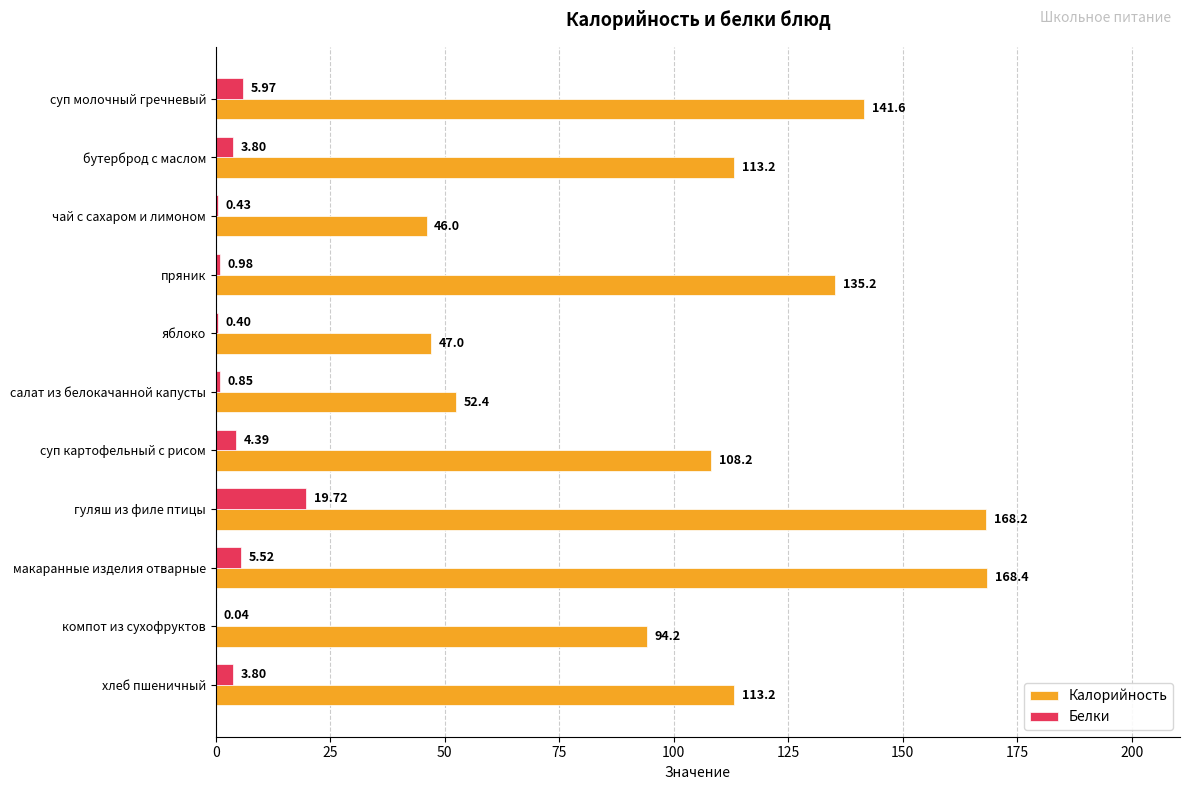

What is the total value across all series at компот из сухофруктов?

94.2